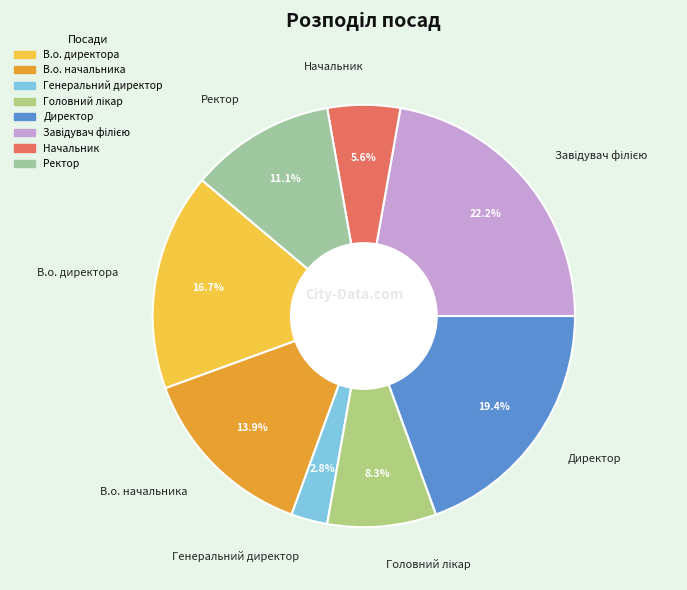

Between В.о. директора and Генеральний директор, which is larger?

В.о. директора